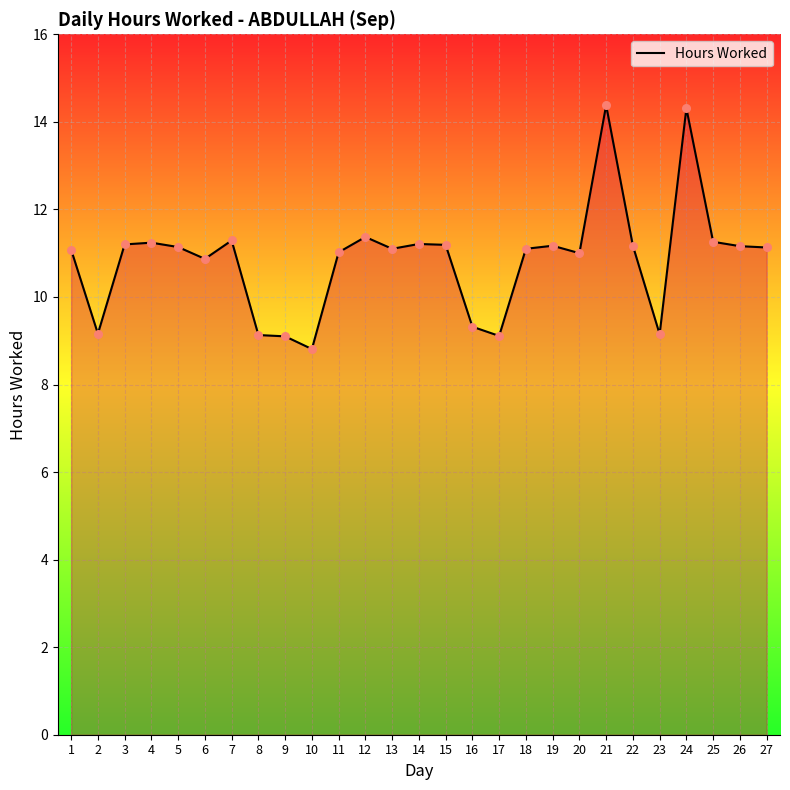

Which has a higher value, 6 or 7?

7